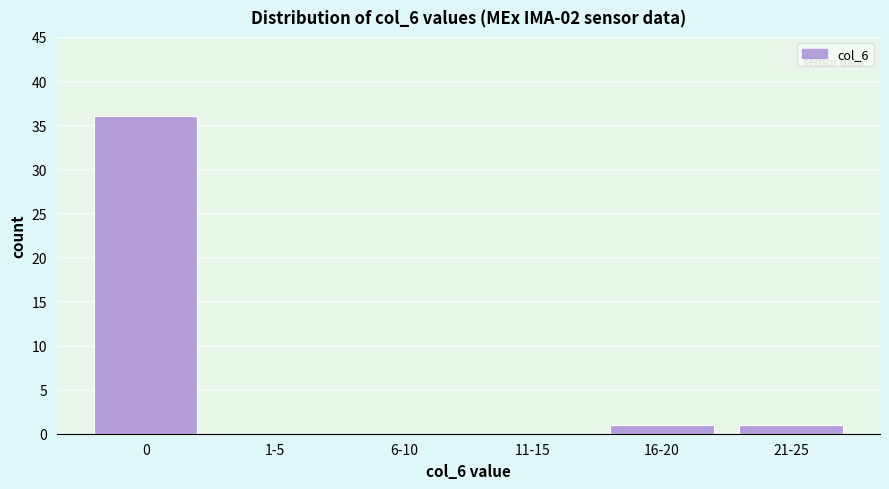

Reading right to left, list all the values displayed in this chart.

21-25=1	16-20=1	11-15=0	6-10=0	1-5=0	0=36